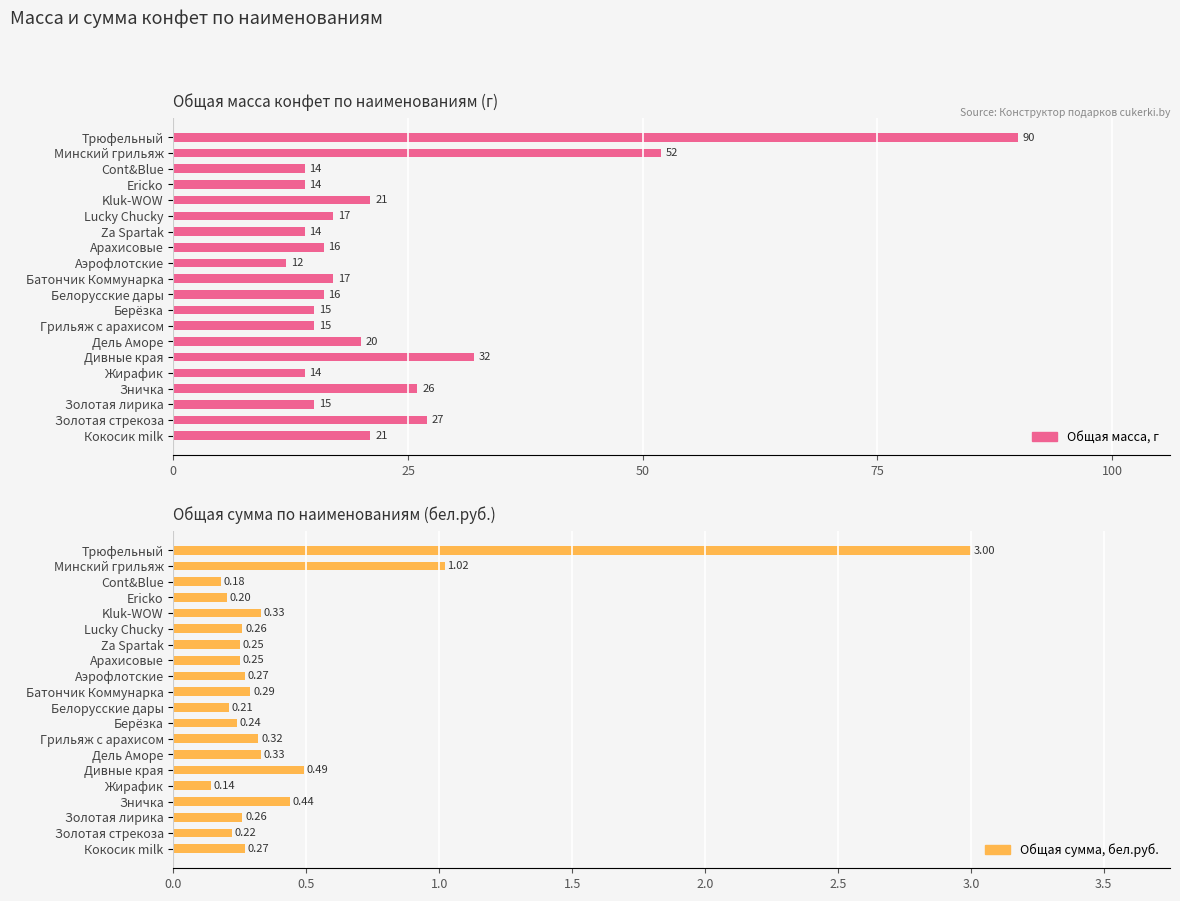

Between Жирафик and Золотая стрекоза, which is larger?

Золотая стрекоза